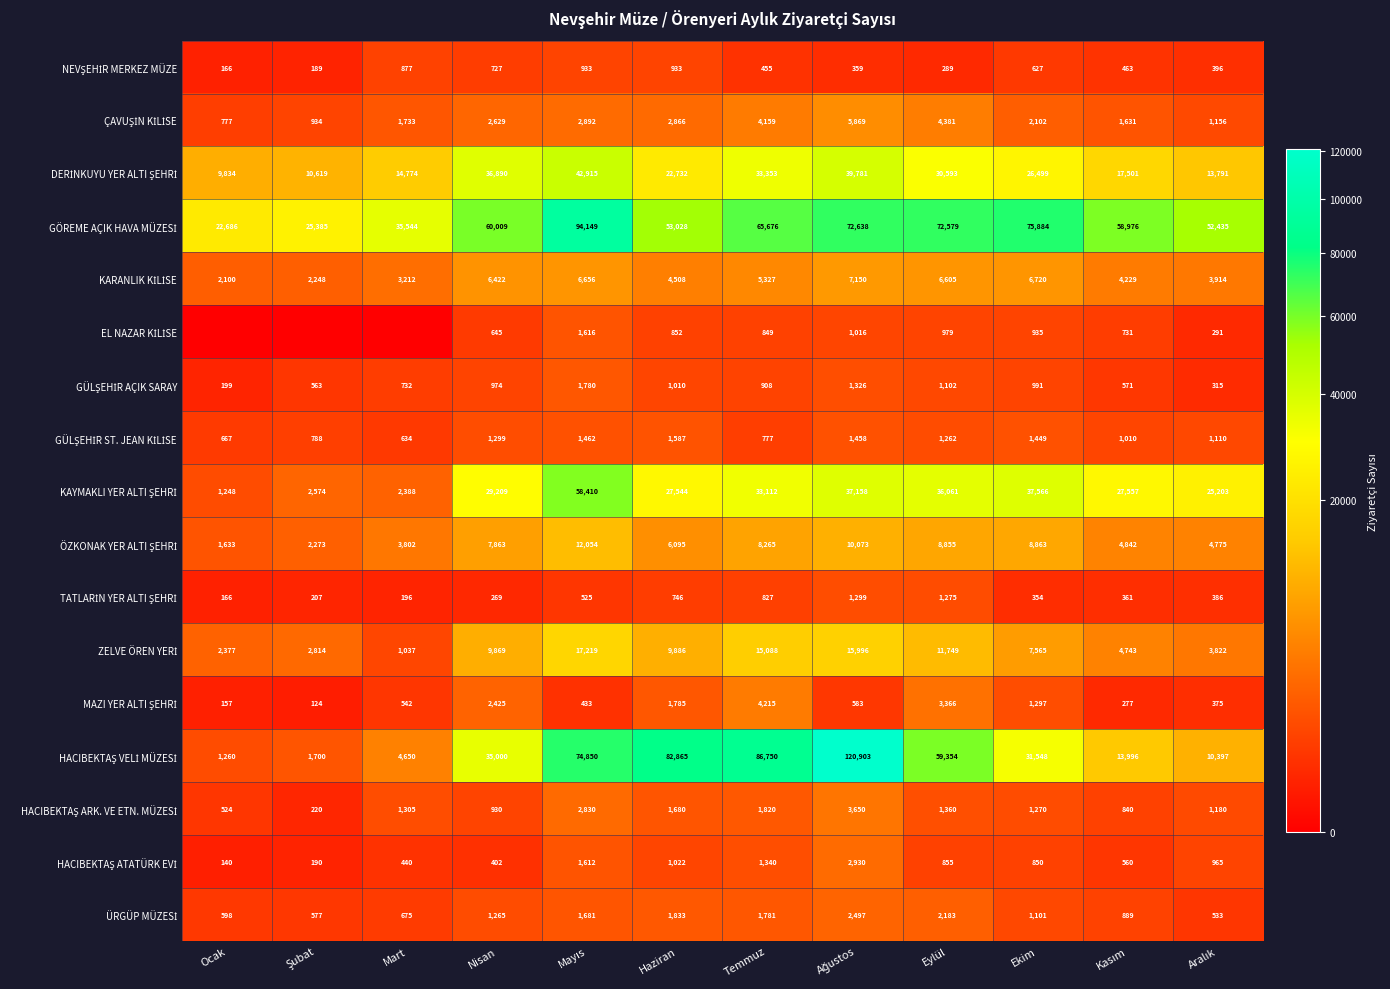

What is the total value across all series at Haziran?

220972